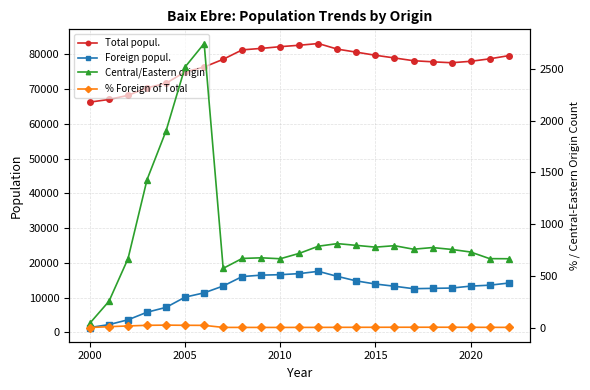

The value of % Foreign of Total at 2005 is 18.3. True or false?

True